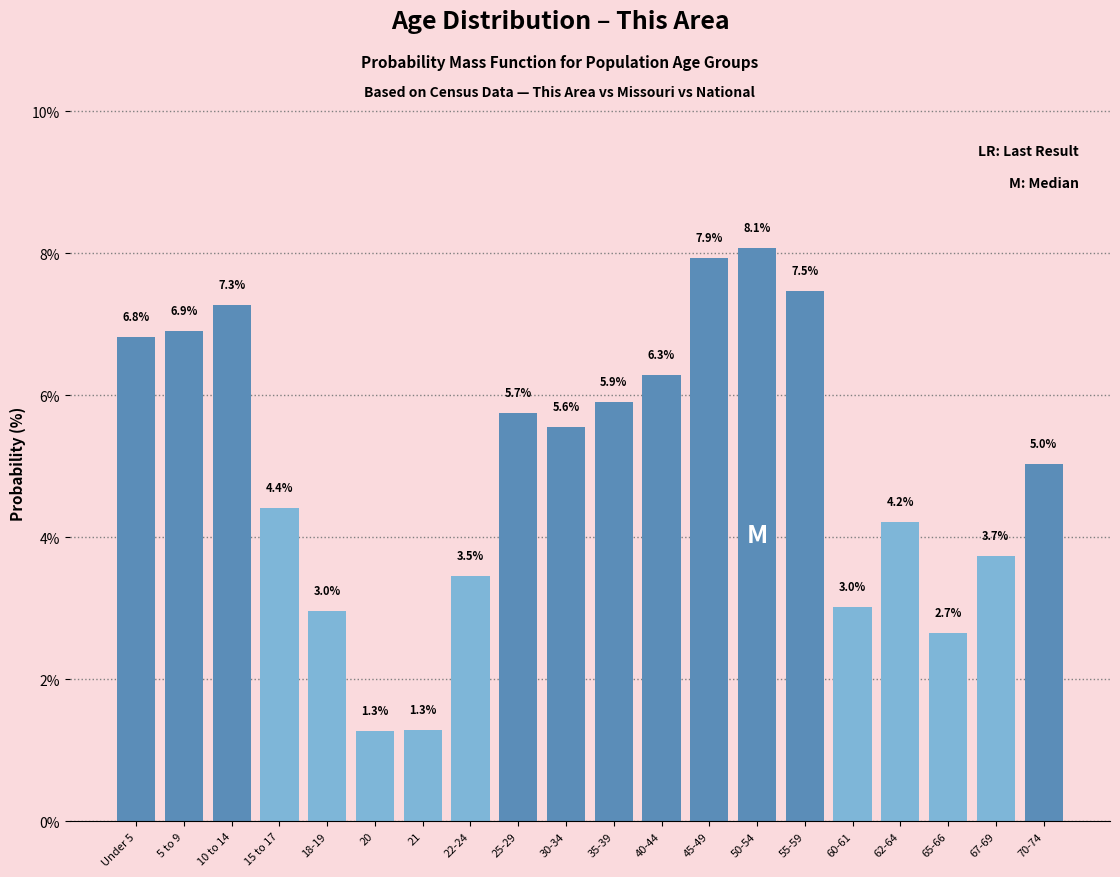

Reading left to right, extract all data points from this chart.

6.8	6.9	7.3	4.4	3.0	1.3	1.3	3.5	5.7	5.6	5.9	6.3	7.9	8.1	7.5	3.0	4.2	2.7	3.7	5.0